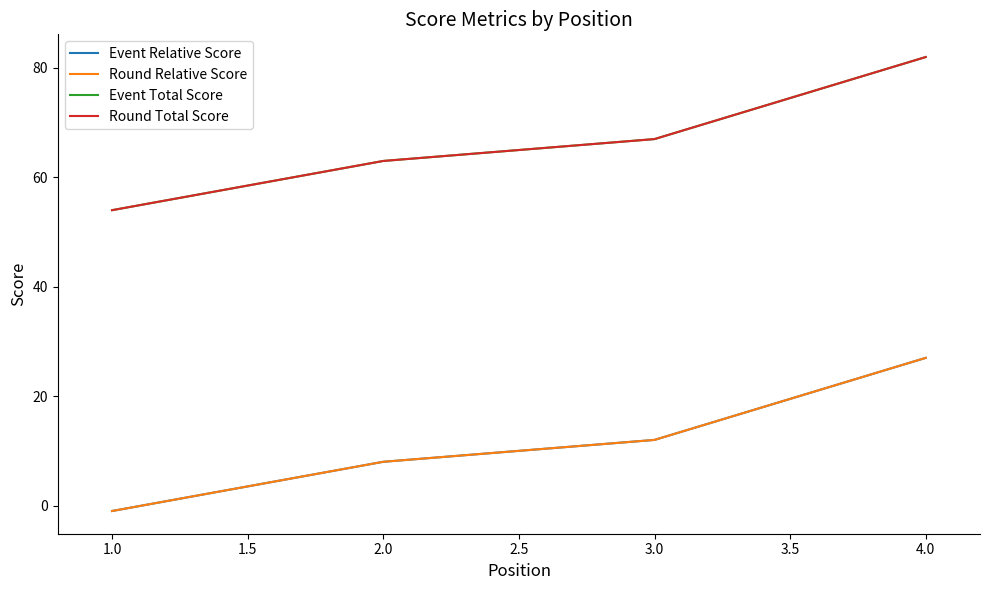

True or false: Round Total Score has more than 0 points higher than both neighbors.

False